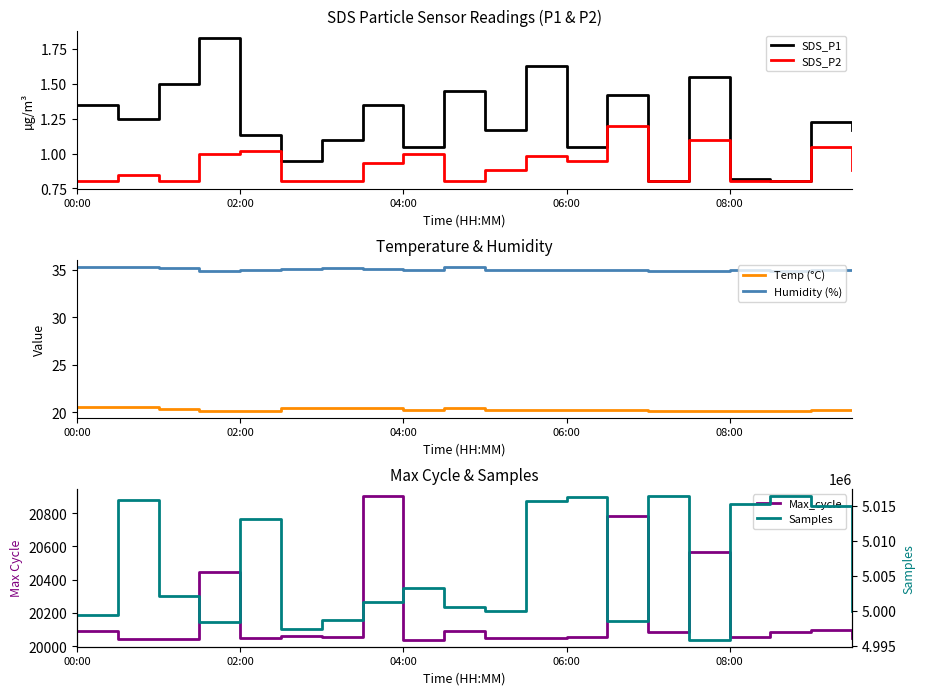

What is the difference between the maximum and second lowest values in the Max_cycle series?

862.0